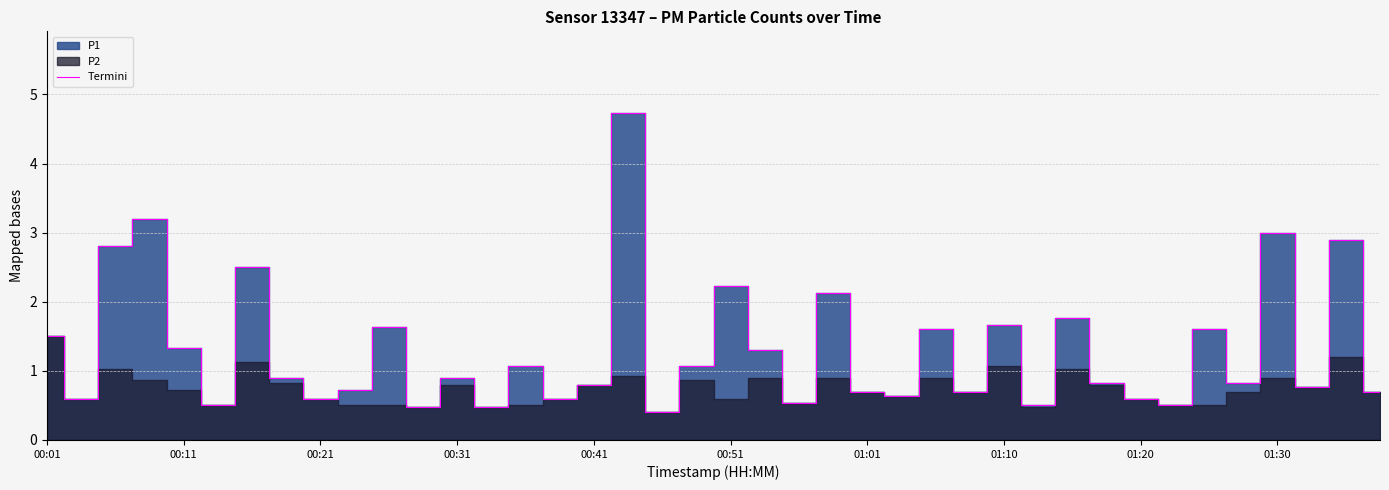

The Termini series shows 0.3 at 00:31. True or false?

False